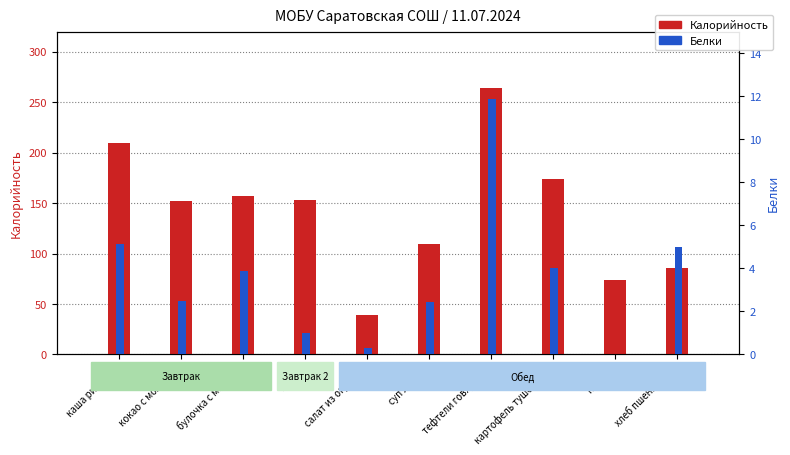

Reading left to right, list all the values displayed in this chart.

Калорийность: 210.0	152.0	157.4	153.0	39.5	109.4	264.6	174.0	74.0	86.0
Белки: 5.1	2.5	3.9	1.0	0.3	2.5	11.9	4.0	0.0	5.0